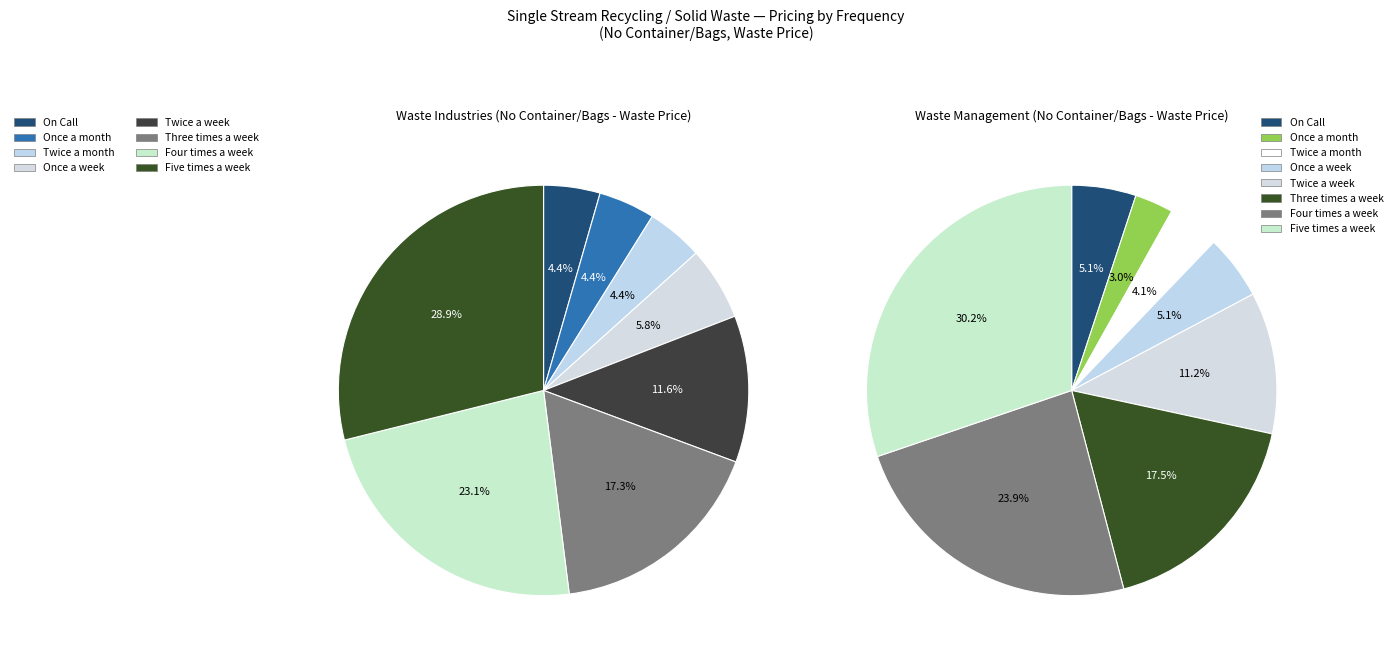

Rank the series at Five times a week from lowest to highest value.

Waste Industries, Waste Management